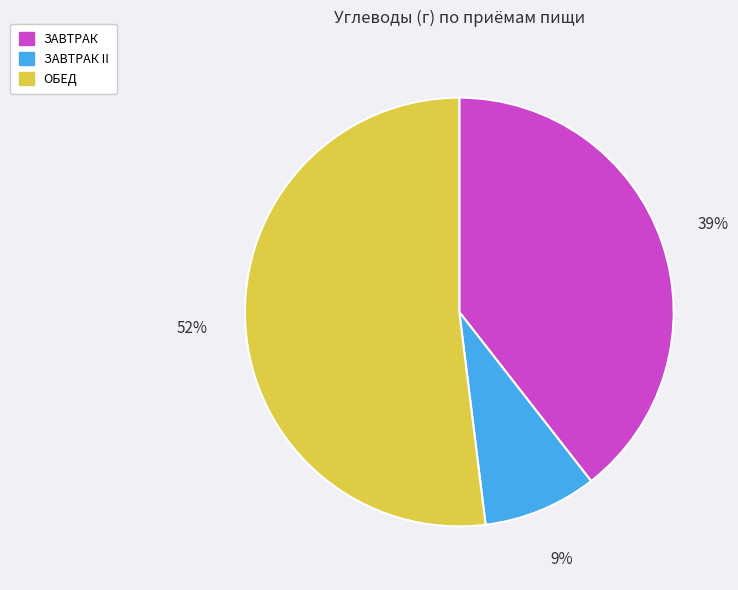

Which category has the biggest portion of the pie?

ОБЕД